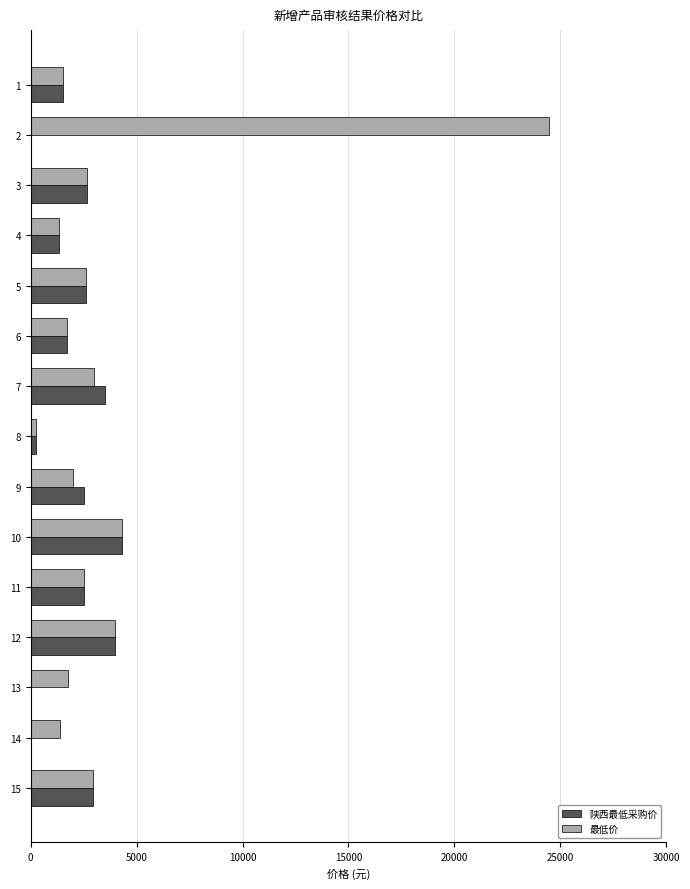

What is the sum of all 陕西最低采购价 values?

29877